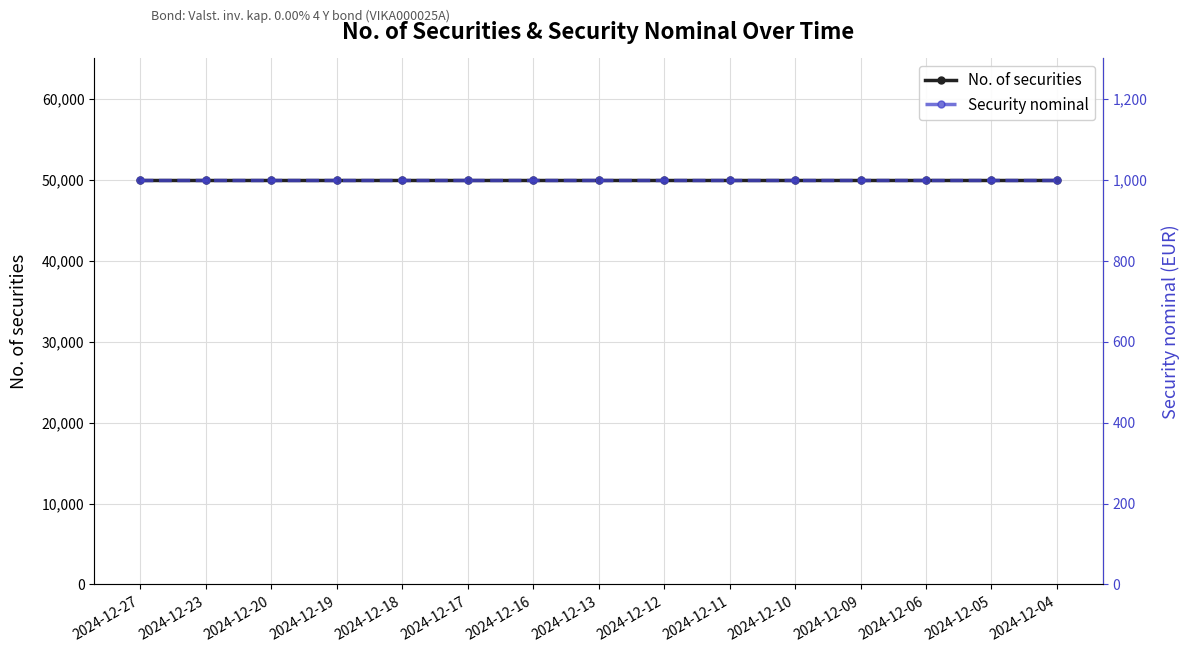

What is the maximum value shown in the chart?

50000